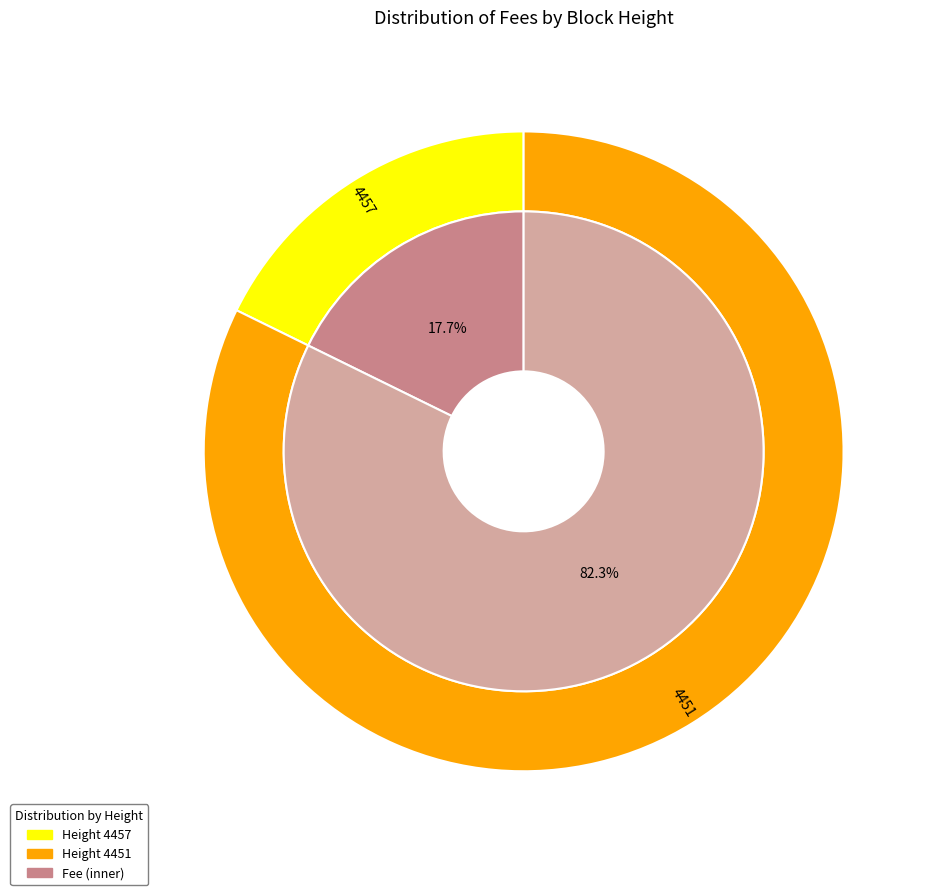

Approximately how many times larger is the value at 4457 compared to 4451?

0.2